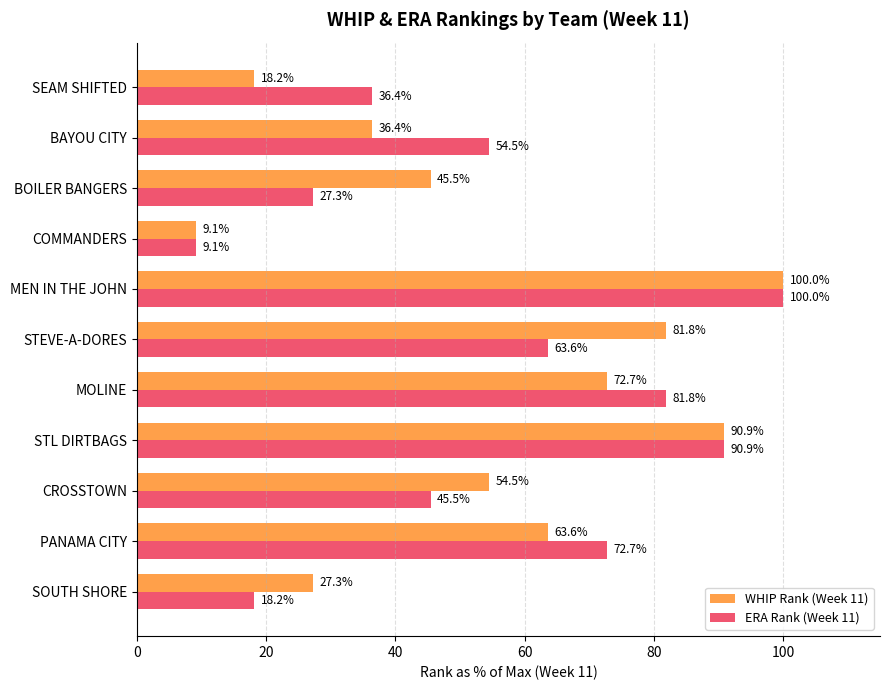

Where is ERA Rank (Week 11) nearest to the value 54?

BAYOU CITY